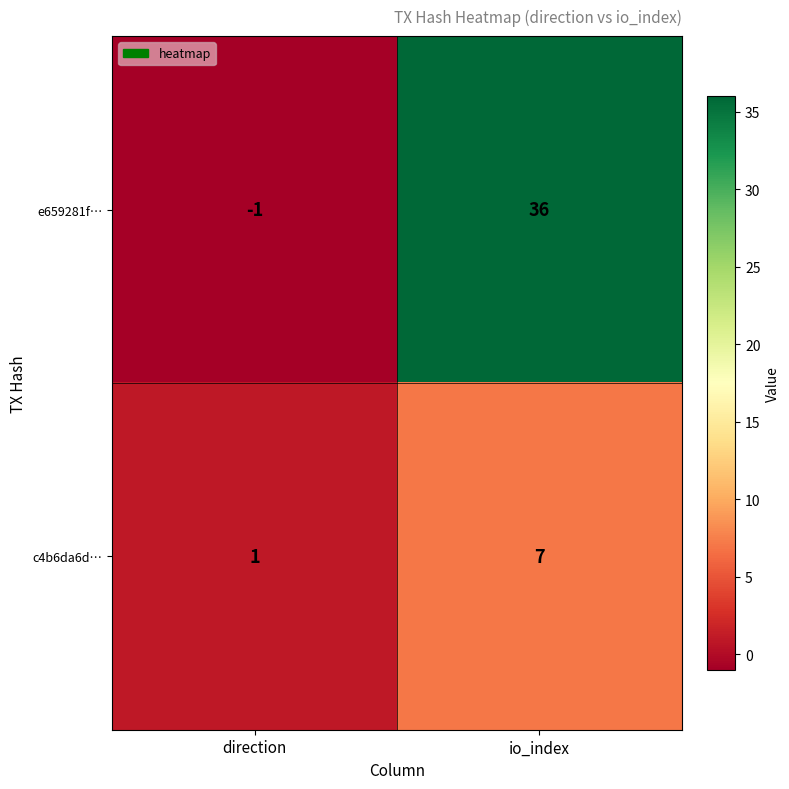

List the series in order of their overall mean, lowest first.

c4b6da6d…, e659281f…